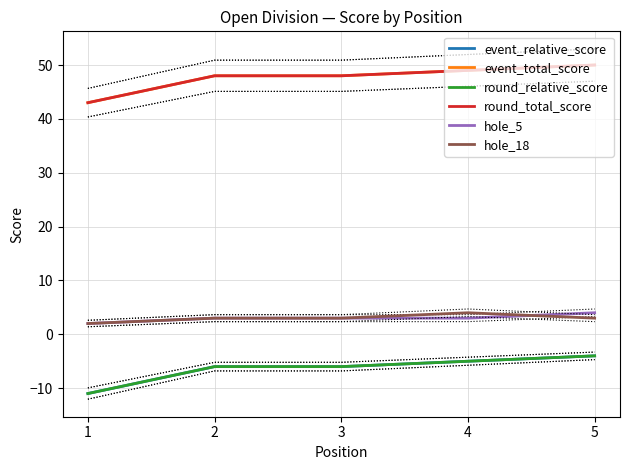

How many lines are shown in the chart?

6